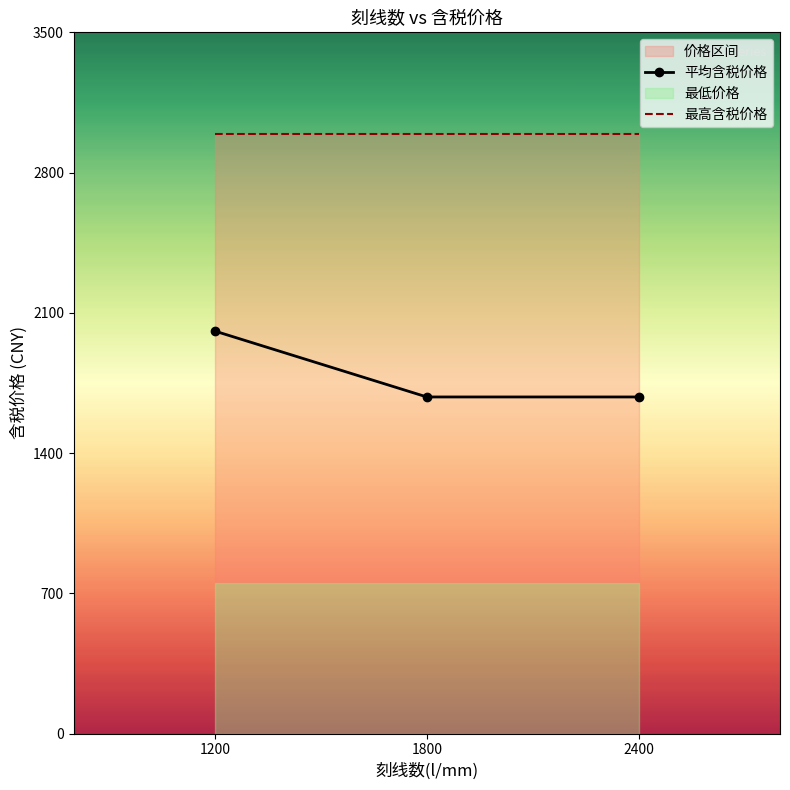

The 平均含税价格 series shows 1026.7 at 1800. True or false?

False